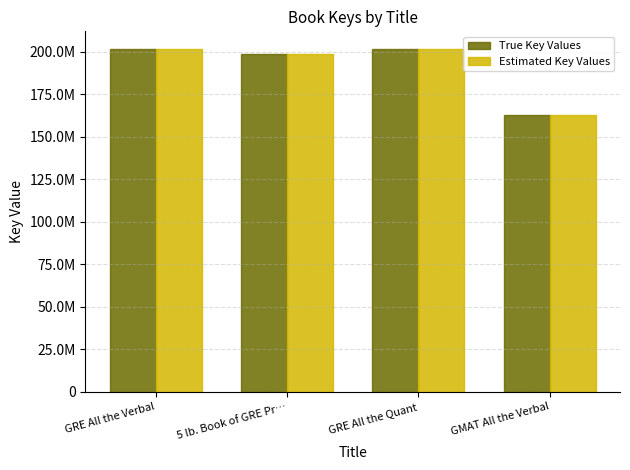

List the labels in order of Estimated Key Values value, smallest first.

GMAT All the Verbal, 5 lb. Book of GRE Pr…, GRE All the Quant, GRE All the Verbal